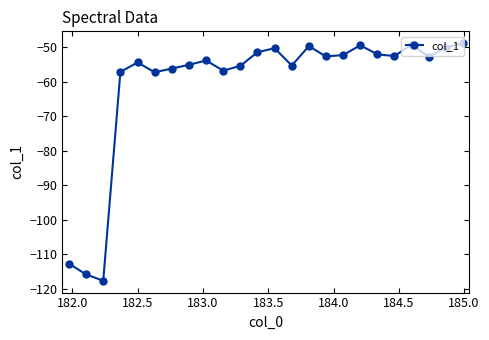

True or false: there are more than 1 points higher than both neighbors.

True